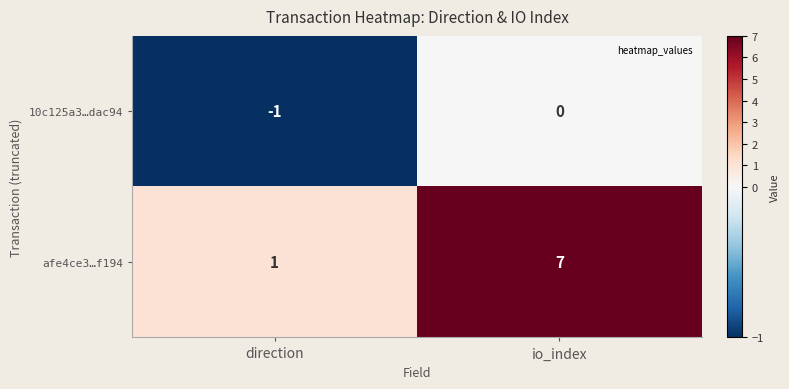

Rank the series at io_index from lowest to highest value.

10c125a3…dac94, afe4ce3…f194